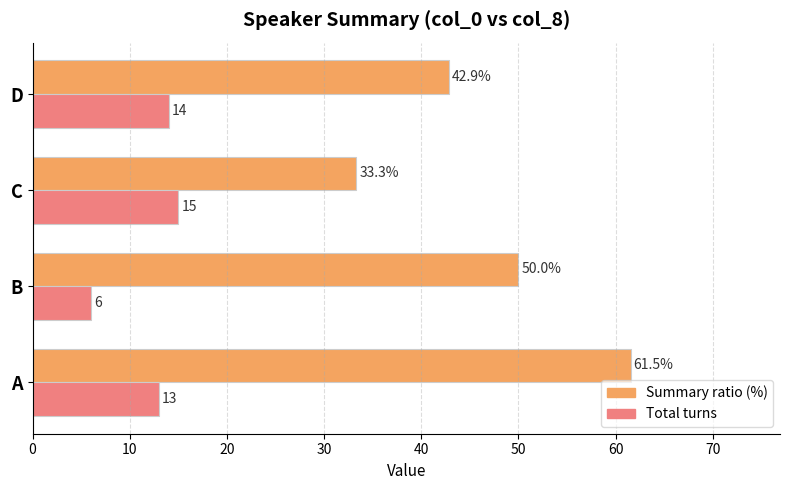

What is the smallest value displayed?

6.0